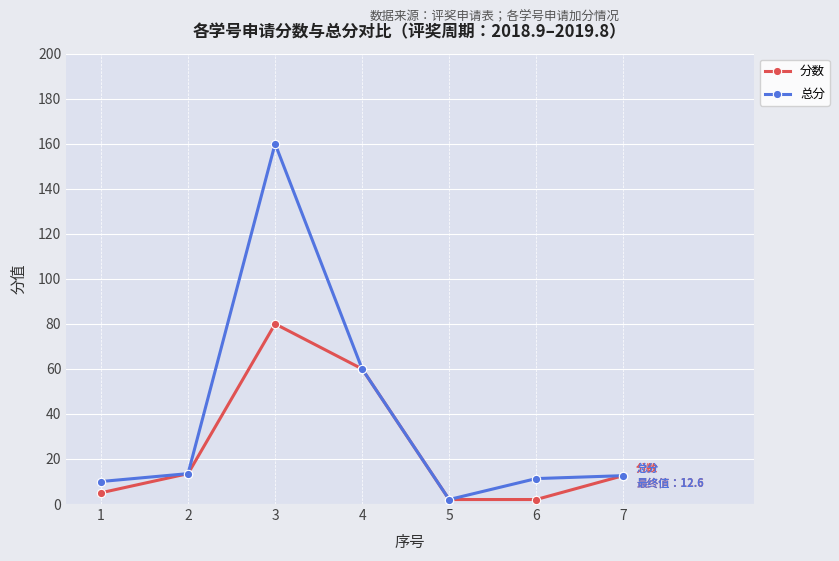

Does the chart have visible grid lines?

Yes